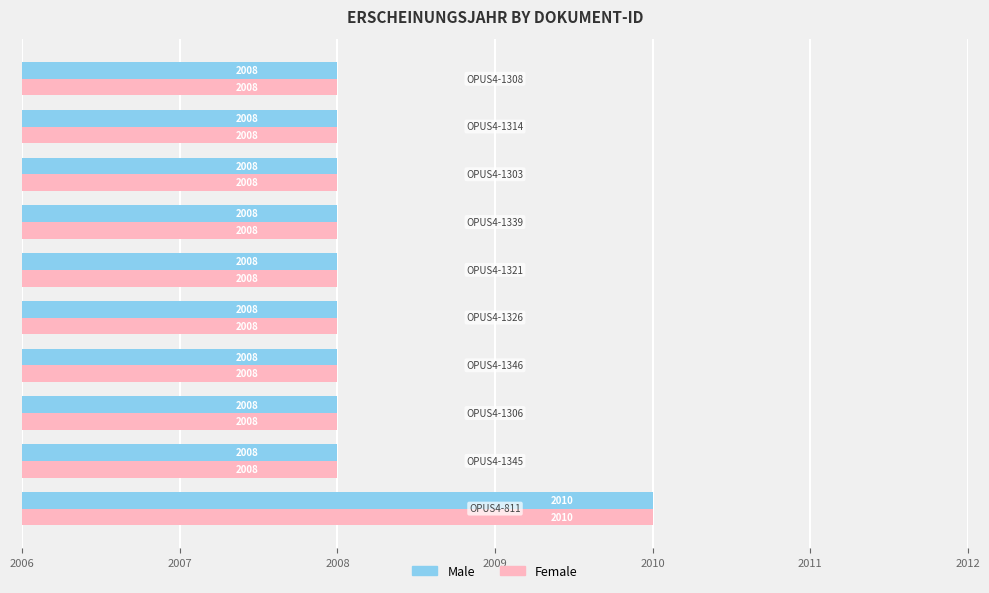

How many Female values are between 2008 and 2009?

9